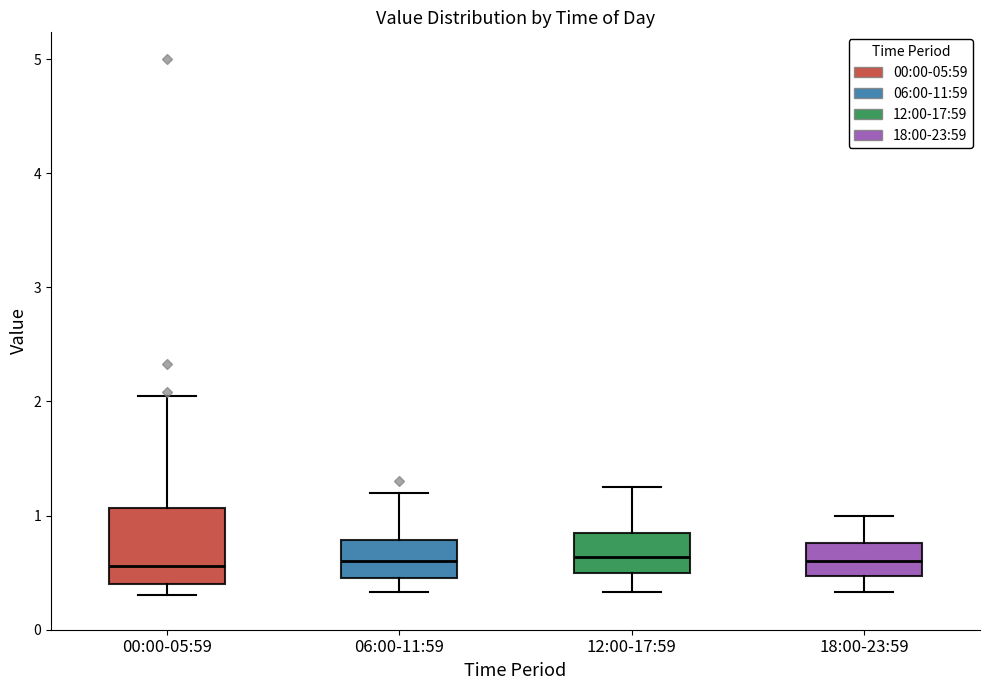

Reading left to right, read every box against the y-axis: the position of its median line, the range the box covers, and the ends of its whiskers. The values are not printed on the chart, so give them approximately, as read against the axis.

00:00-05:59: median 0.6, box 0.4 to 1.1, whiskers 0.3 to 2.1
06:00-11:59: median 0.6, box 0.5 to 0.8, whiskers 0.3 to 1.2
12:00-17:59: median 0.6, box 0.5 to 0.9, whiskers 0.3 to 1.3
18:00-23:59: median 0.6, box 0.5 to 0.8, whiskers 0.3 to 1.0